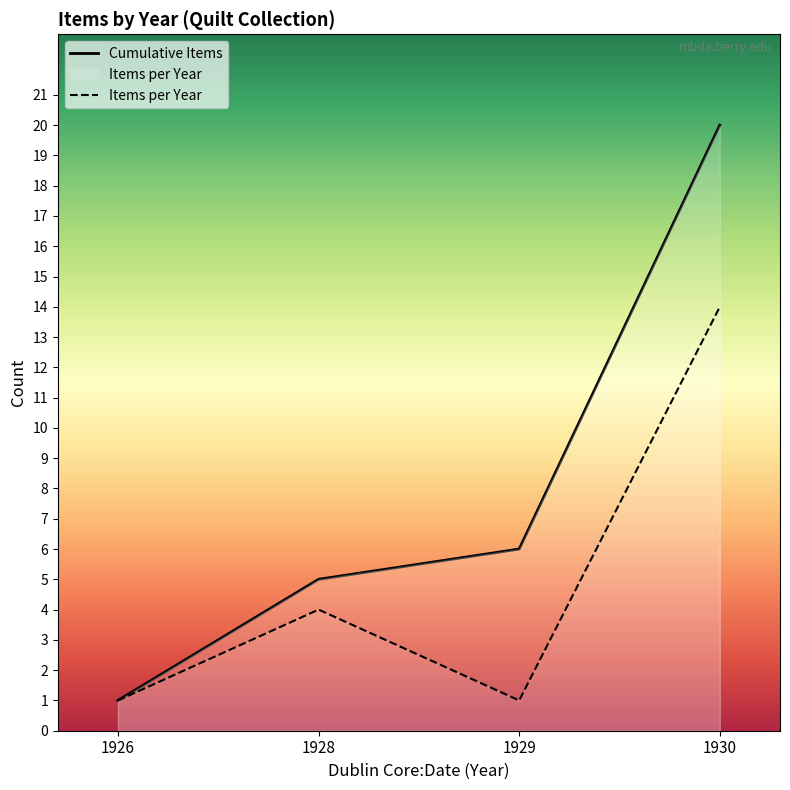

What is the sum of the Cumulative Items values at 1929 and 1926?

7